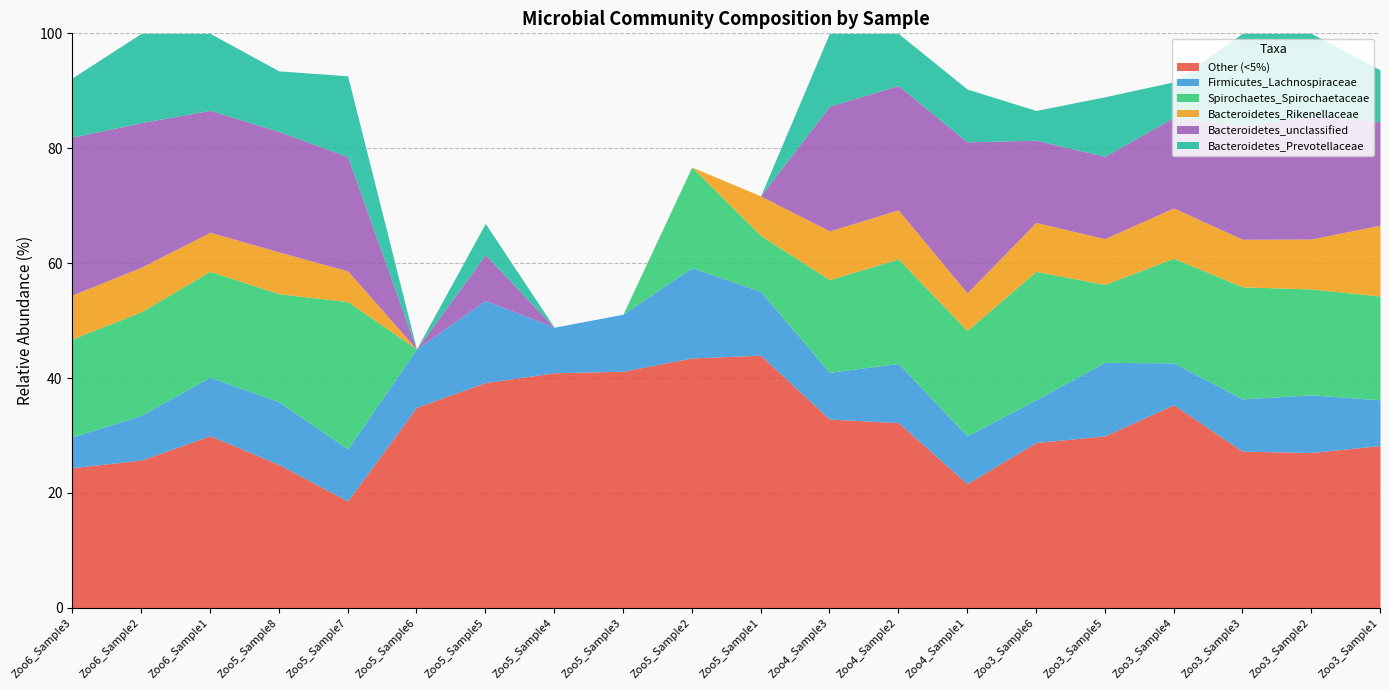

The Firmicutes_Lachnospiraceae series shows 7.3 at Zoo3_Sample4. True or false?

True